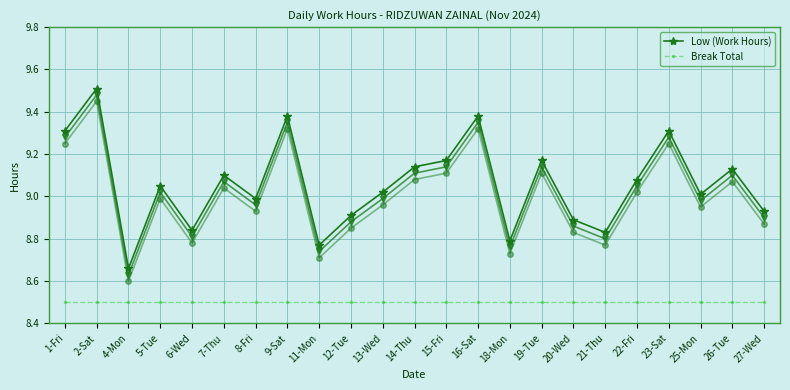

True or false: Break Total and Low (Work Hours) intersect in this chart.

False